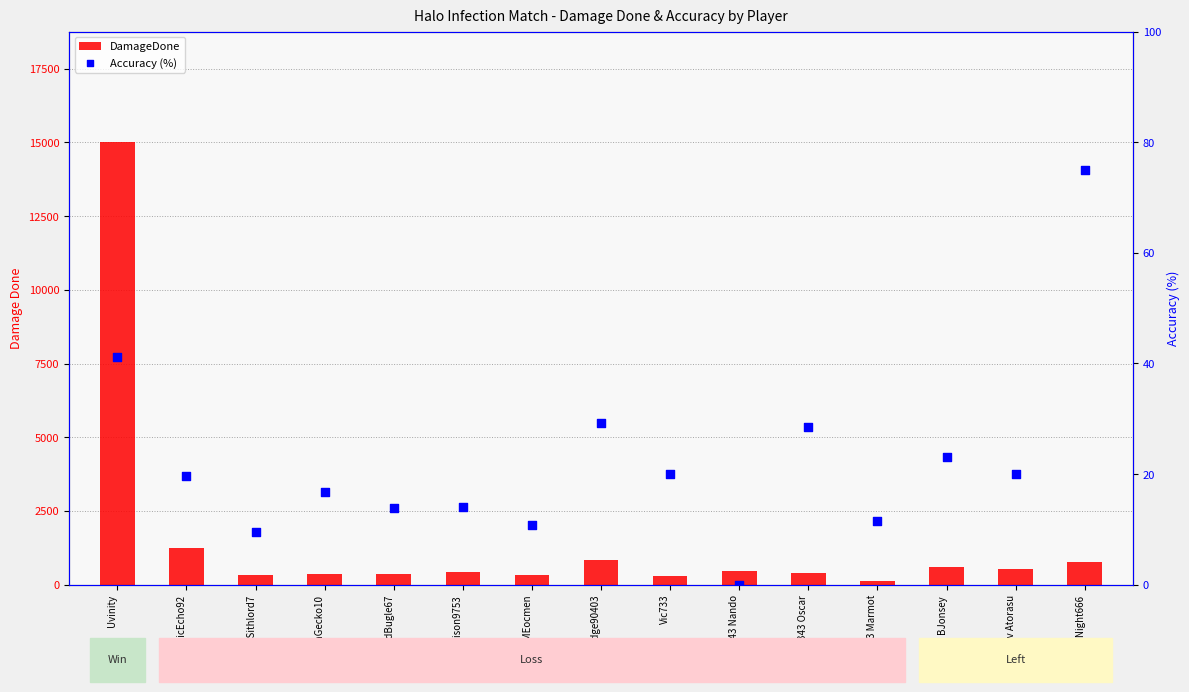

What are all the series names shown in the legend?

DamageDone, Accuracy (%)